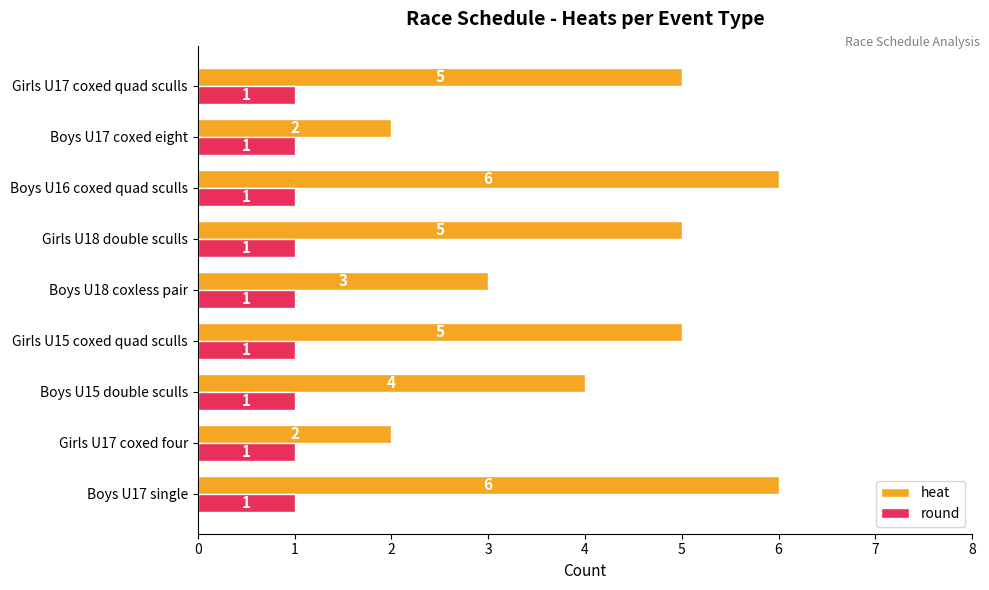

True or false: heat has a value of 4 at Boys U15 double sculls.

True